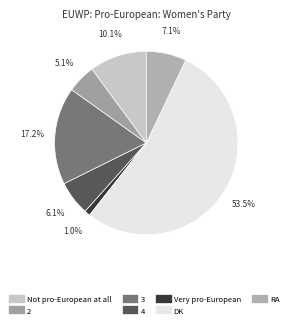

Is it true that RA is 1% of the pie?

False